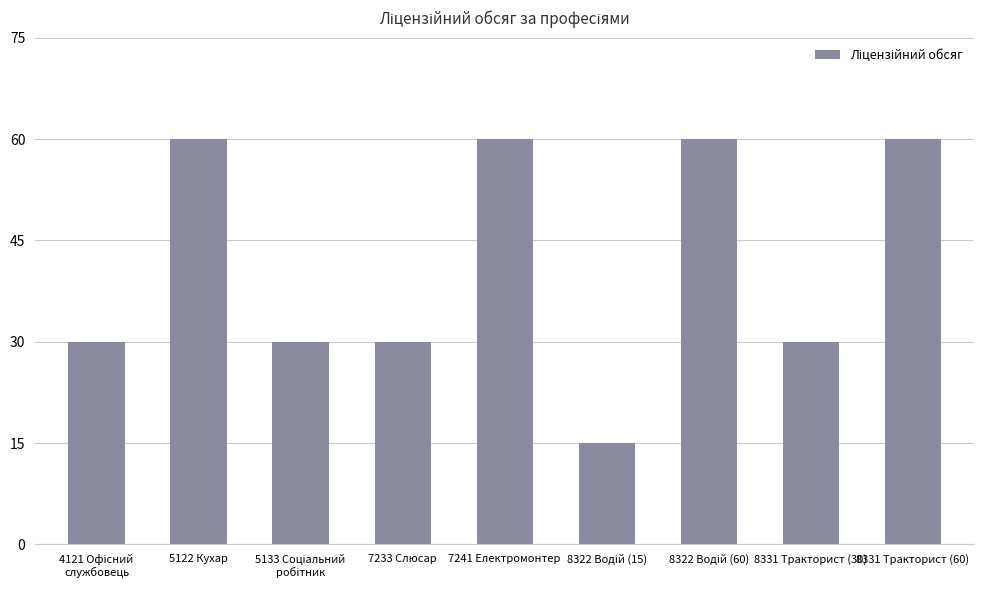

Reading left to right, extract all data points from this chart.

30	60	30	30	60	15	60	30	60